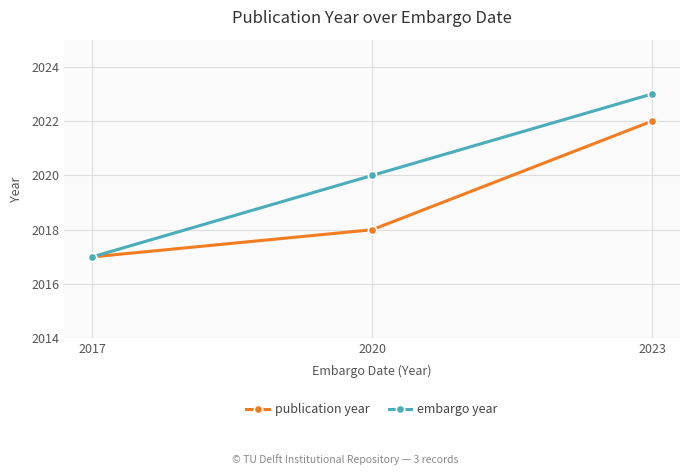

At which category is the sum across all series the highest?

2023